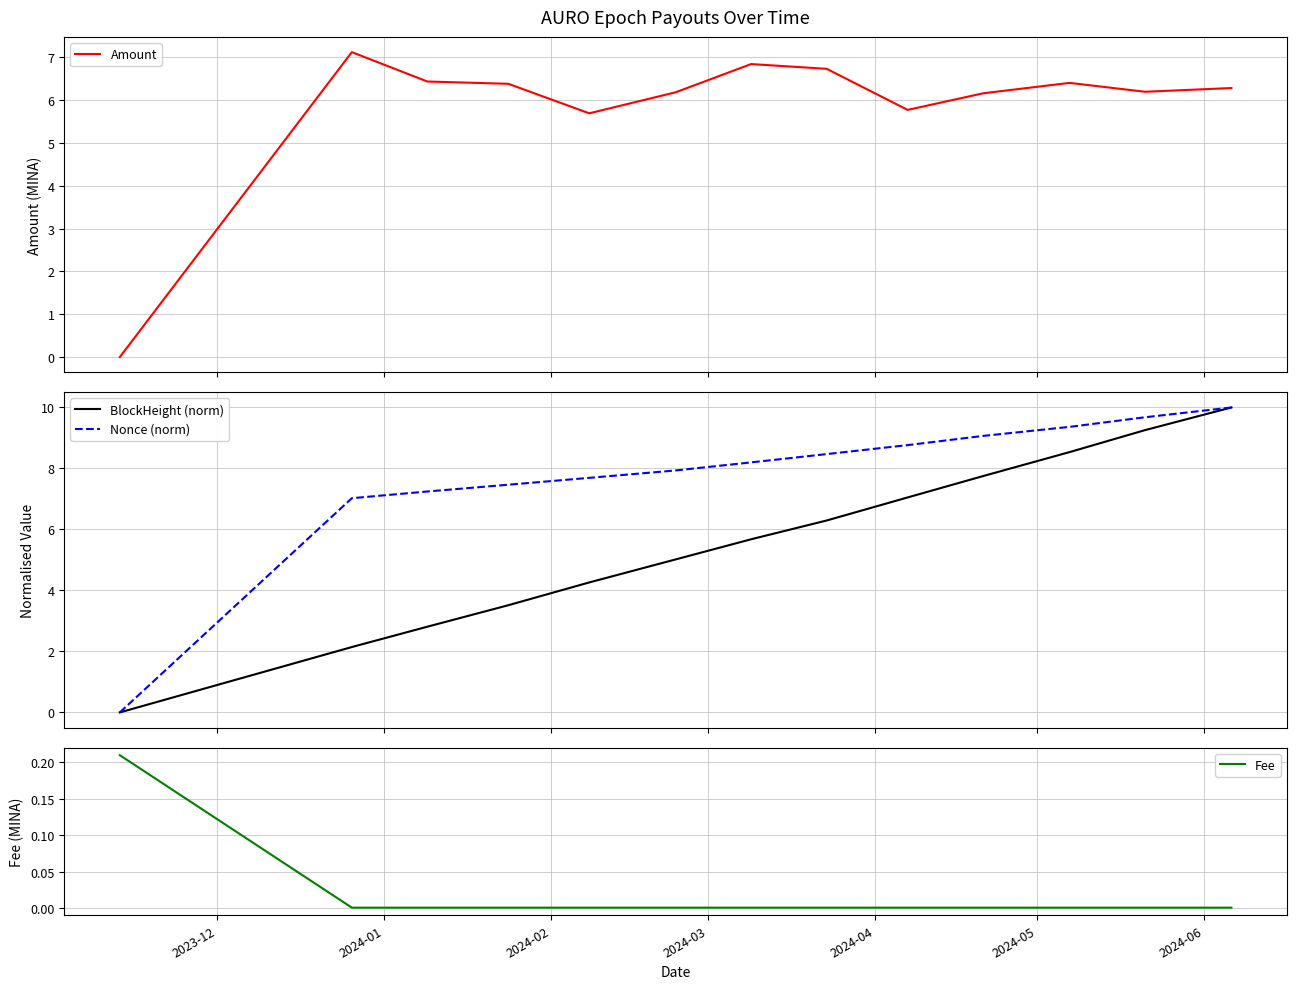

Does the chart display data point markers on the line(s)?

No